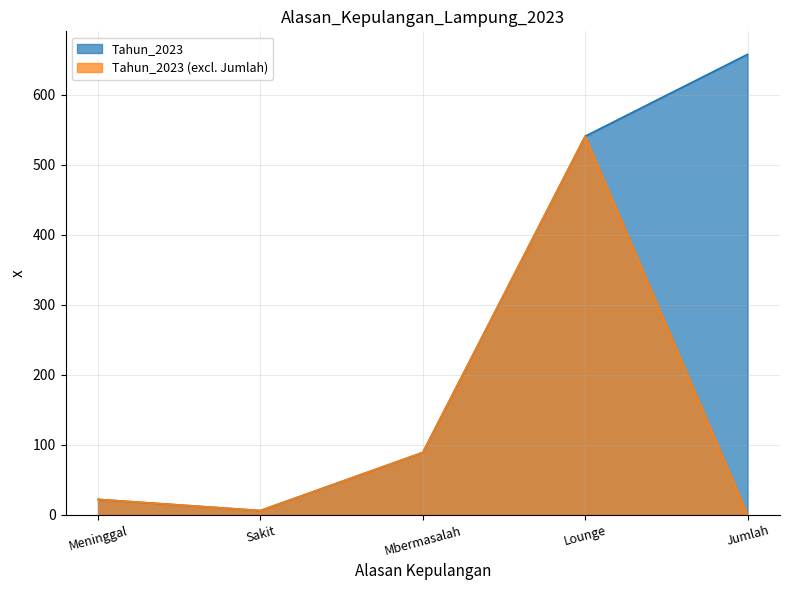

At which category does the chart reach its peak across all series?

Jumlah